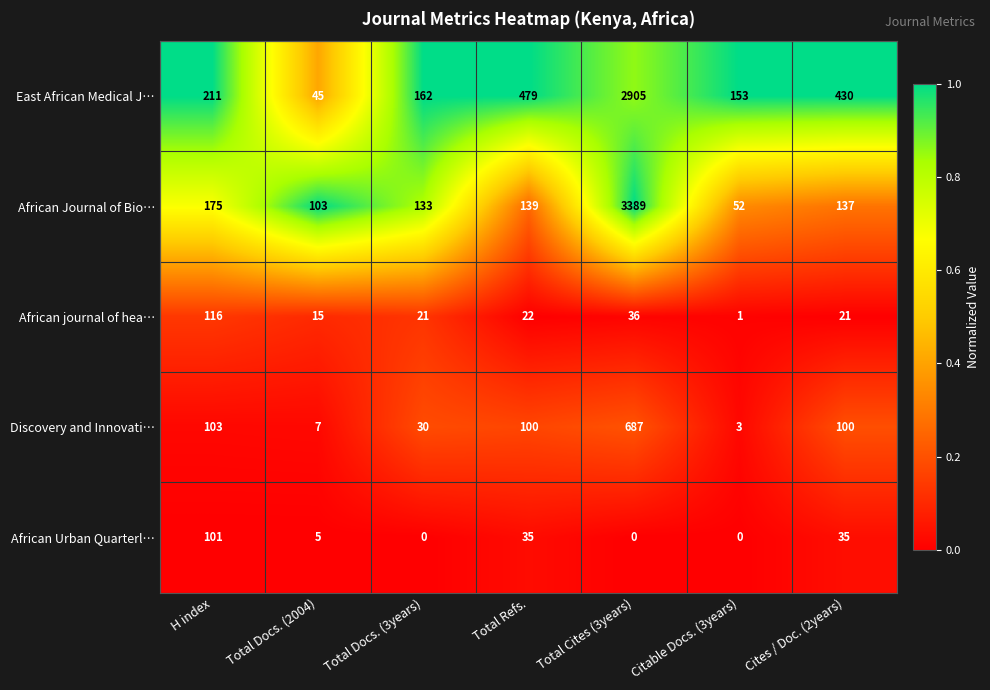

What value does the East African Medical J… series have at Total Refs., to the nearest 100?

500